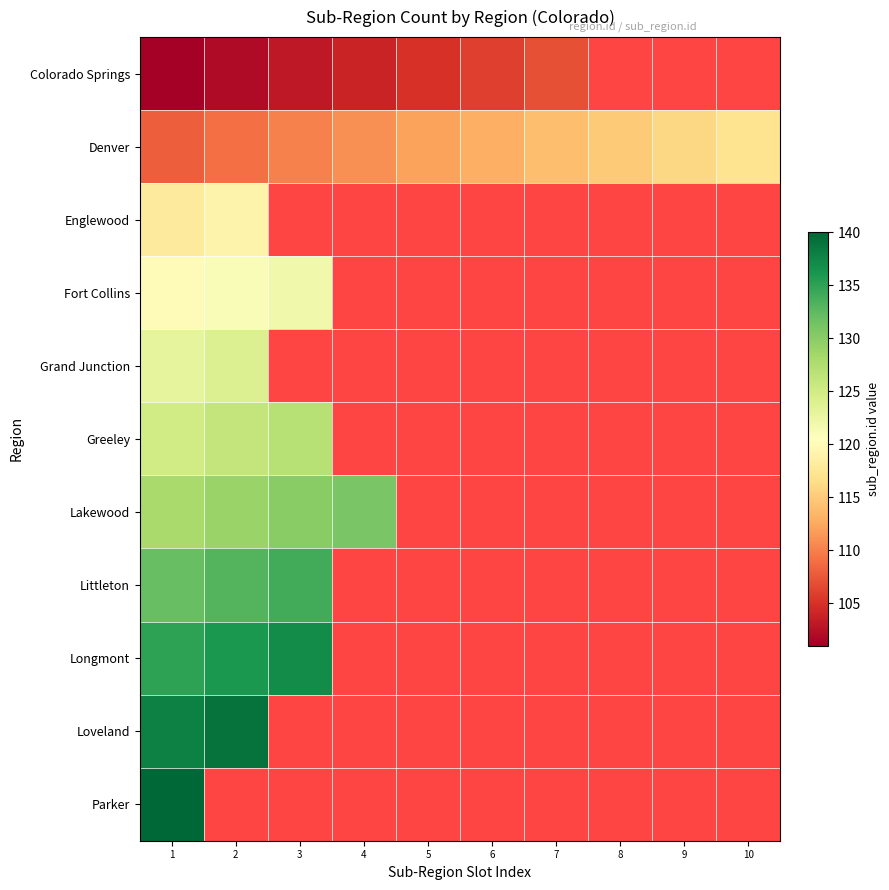

What is the sum of the Lakewood values at 4 and 3?

261.0